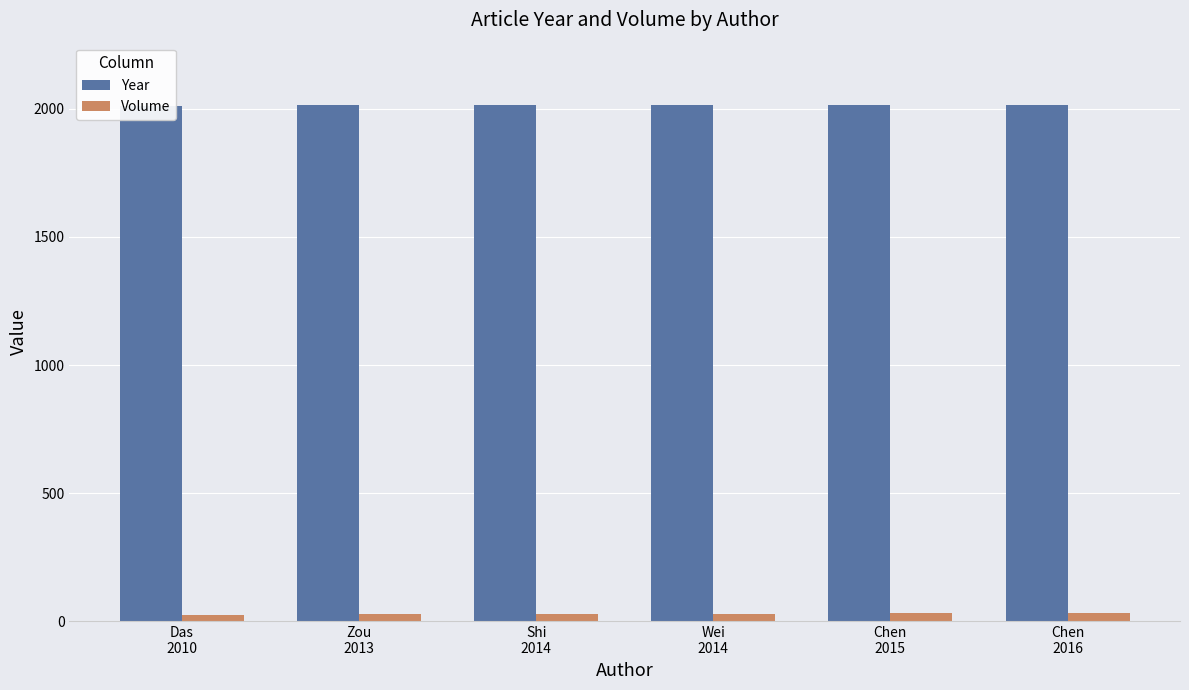

Is it true that Year equals 458 at Chen
2016?

False